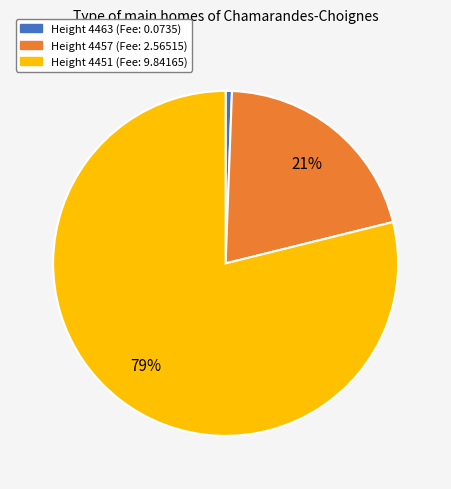

Count the number of slices in the pie.

3